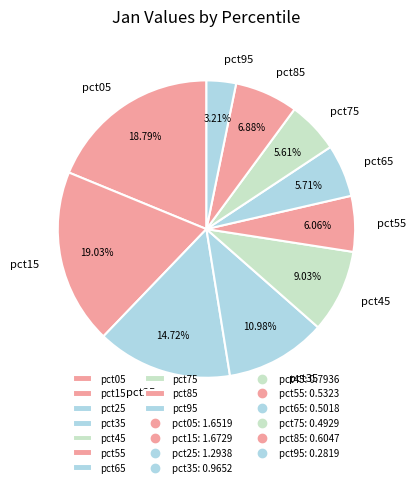

To the nearest percent, what is the combined percentage of pct65 and pct85?

13%